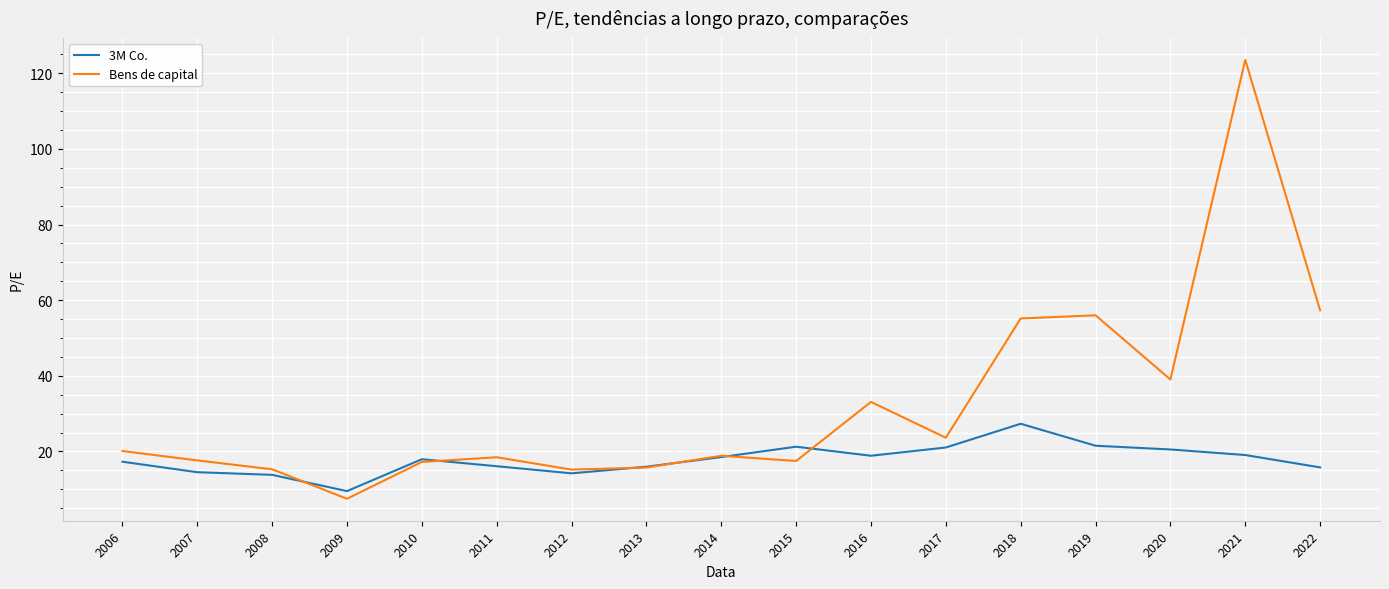

What is the sum of all Bens de capital values?

551.2